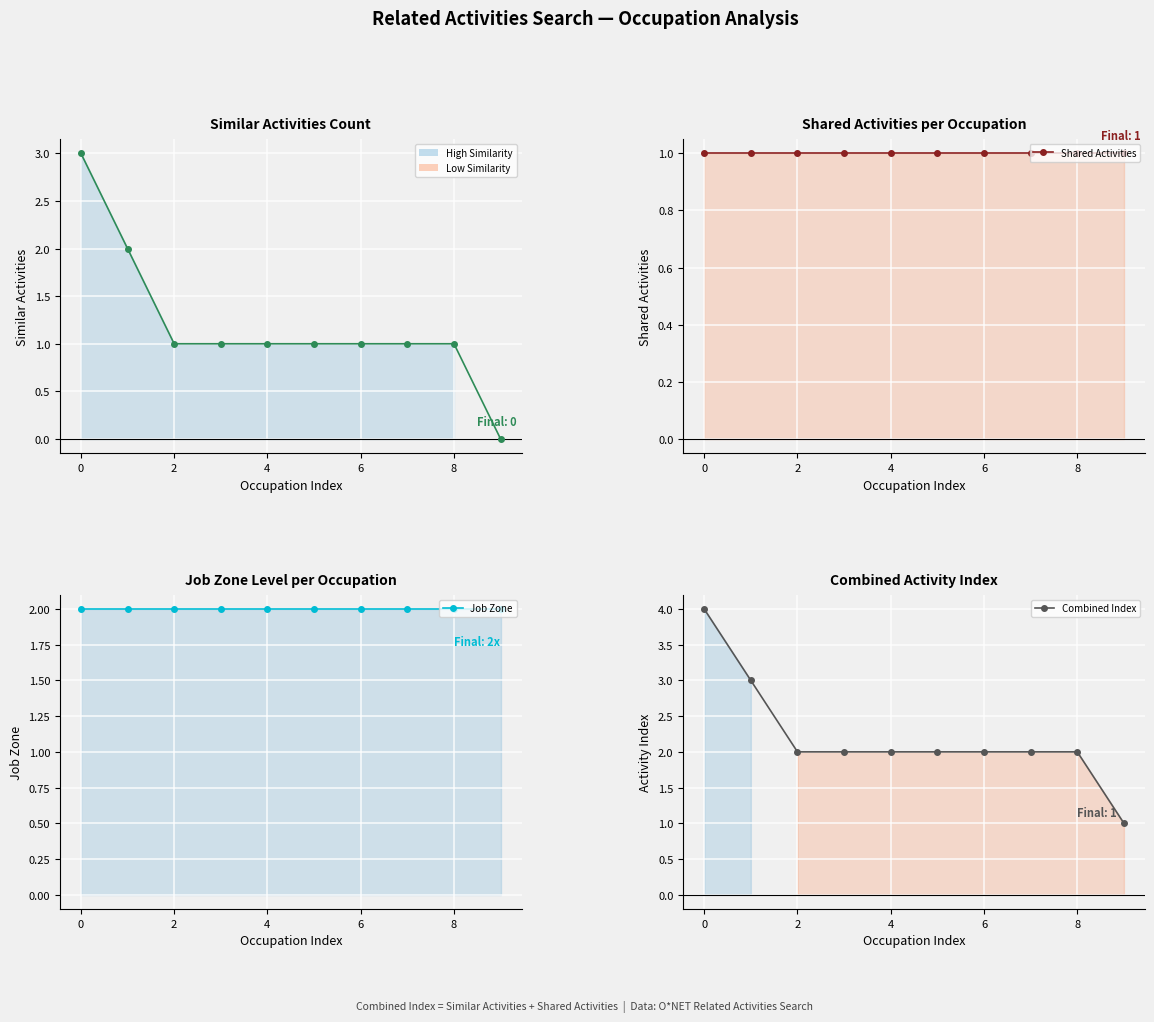

True or false: Combined Index and Job Zone intersect in this chart.

False